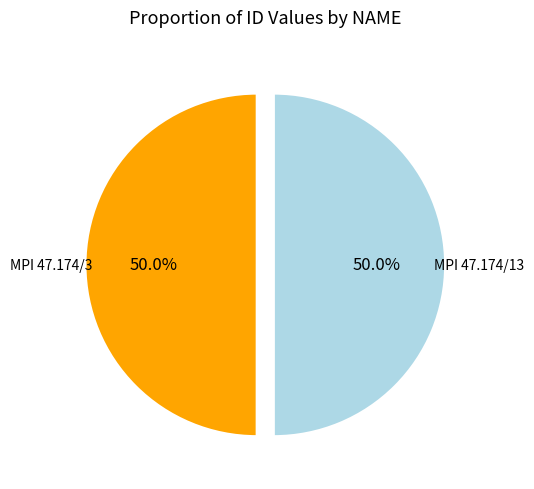

How many slices are in this pie chart?

2